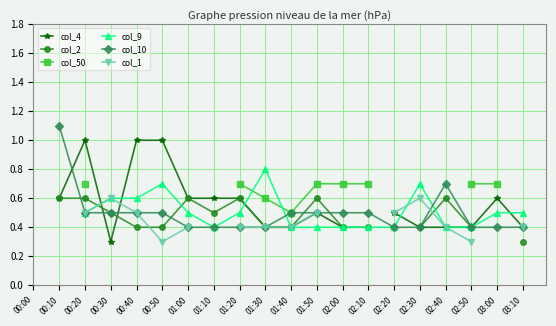

What are all the series names shown in the legend?

col_4, col_2, col_50, col_9, col_10, col_1